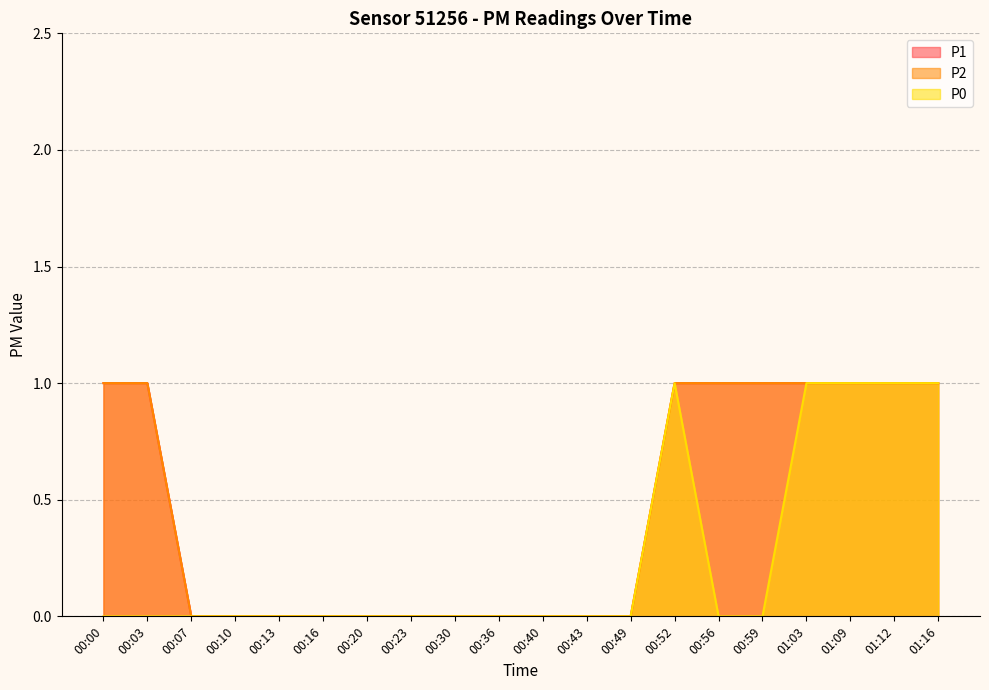

List the series in order of their peak value, lowest first.

P1, P2, P0